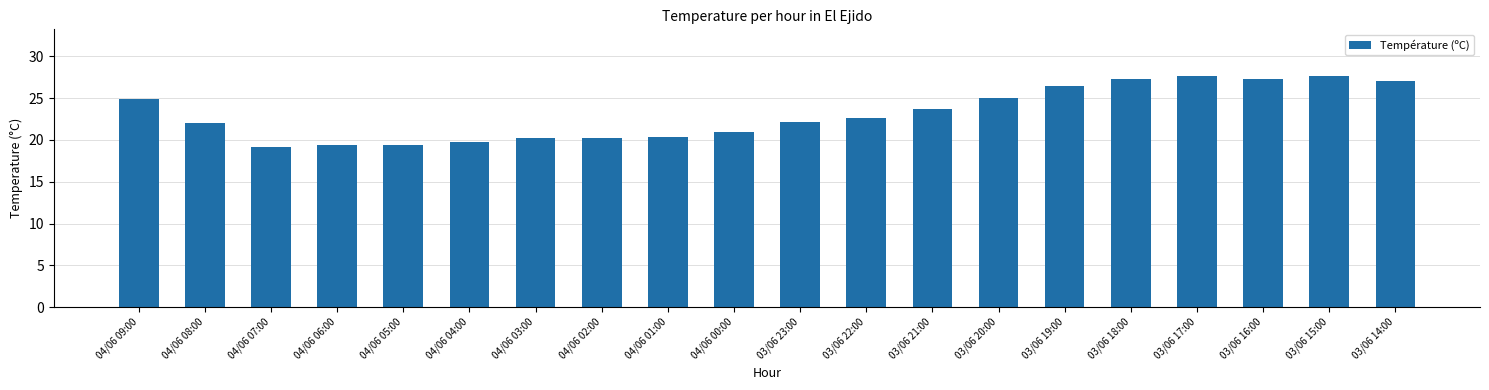

What position from the left is 03/06 17:00?

17